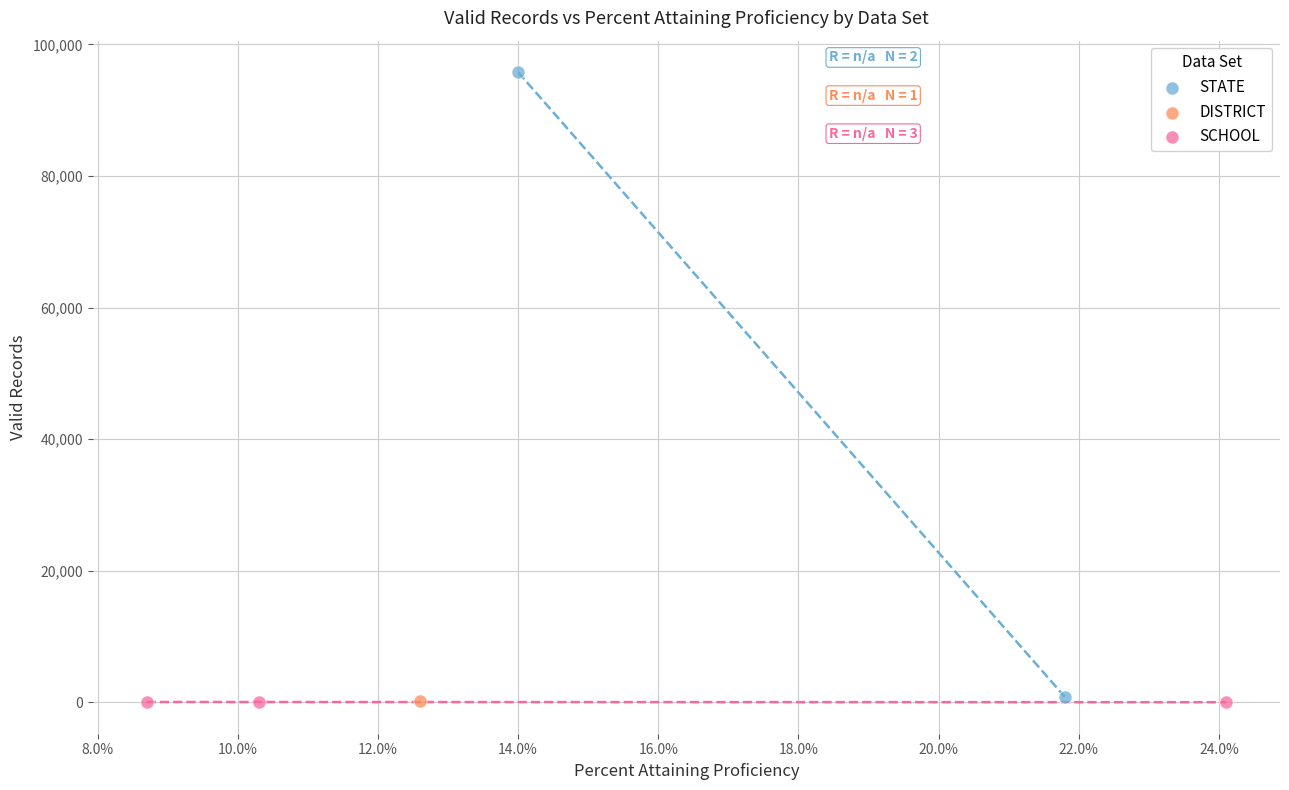

Which series contains the highest Y value?

STATE